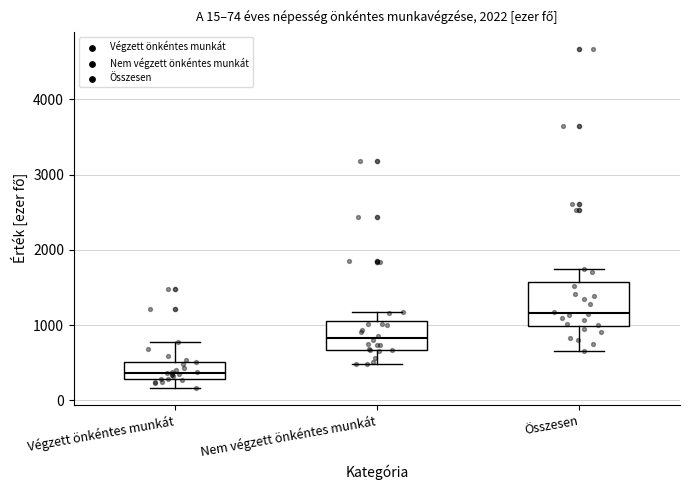

Which box has the highest median line?

Összesen